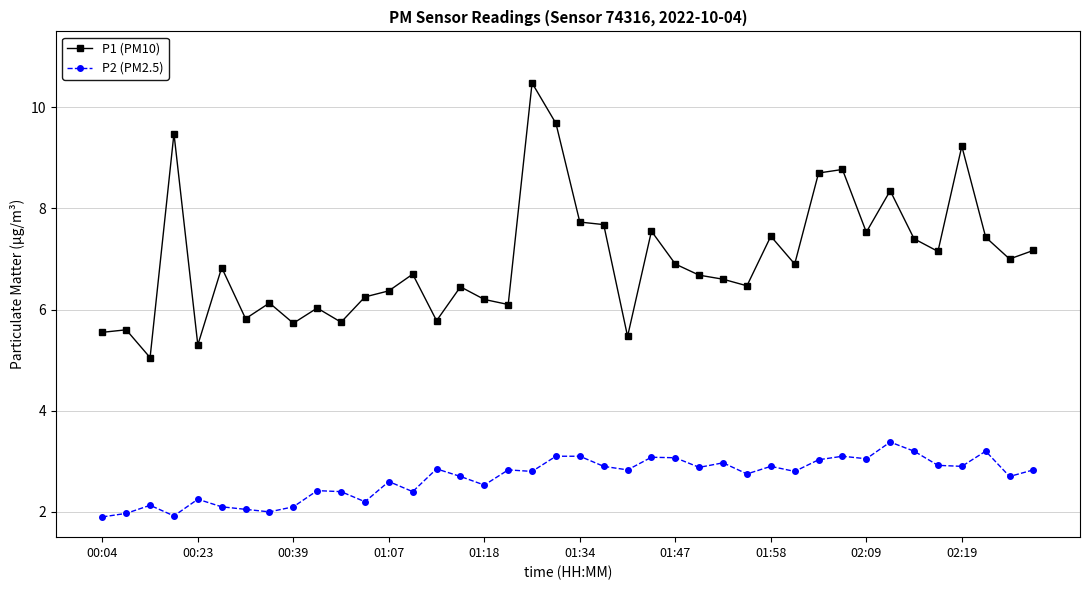

Which series has the largest range (max minus min)?

P1 (PM10)